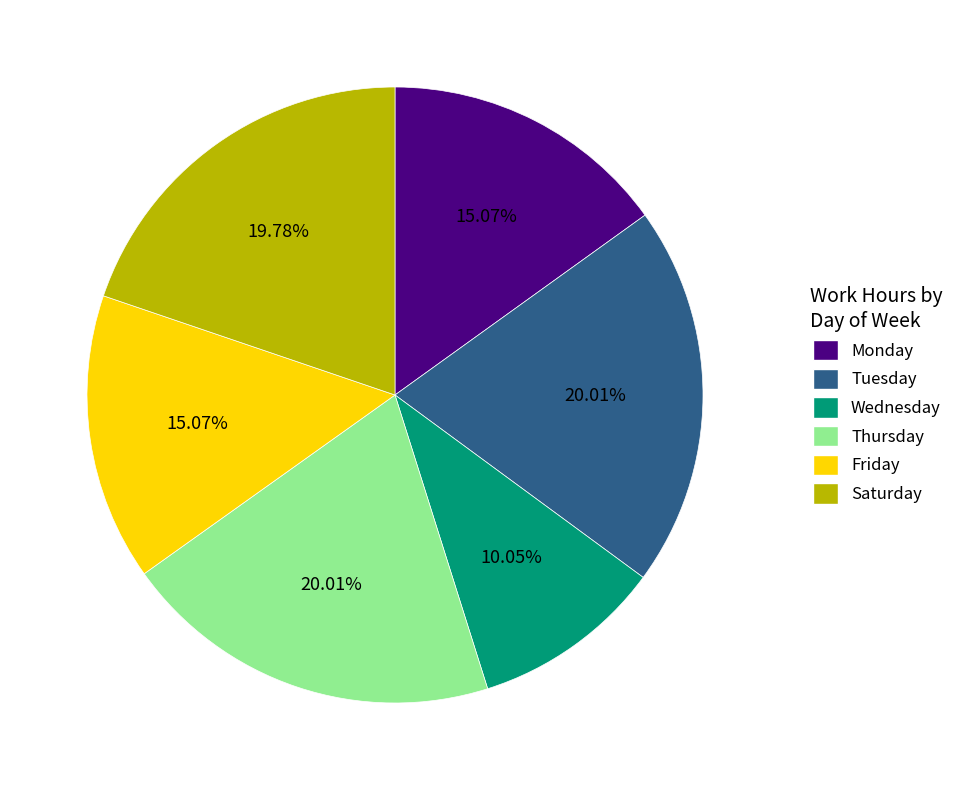

What is the smallest slice in the pie chart?

Wednesday